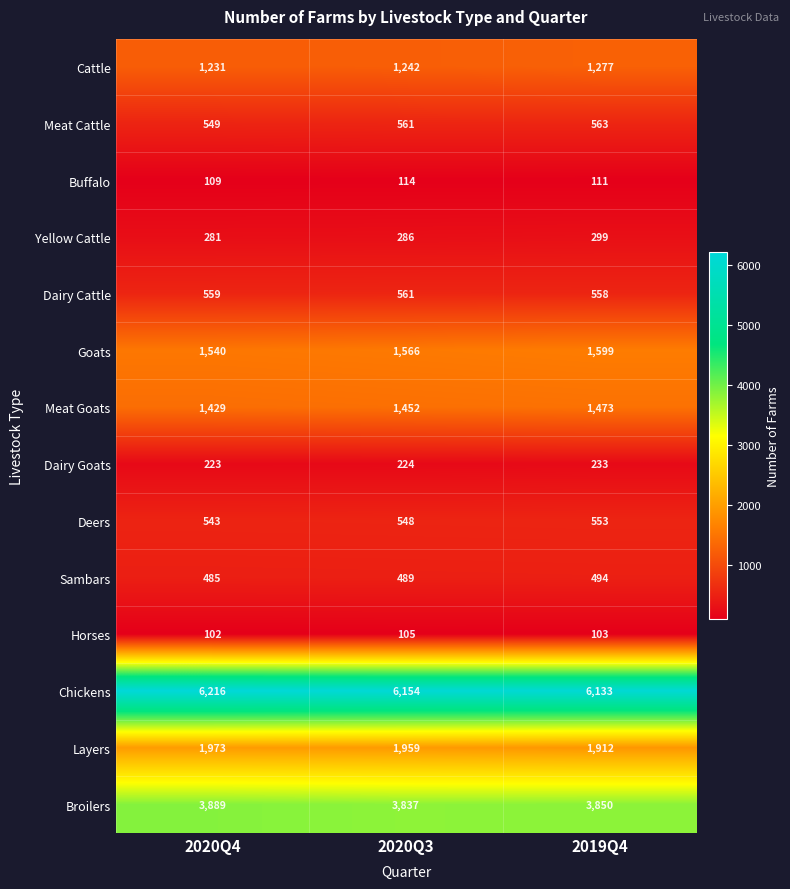

Where is Layers nearest to the value 1942?

2020Q3